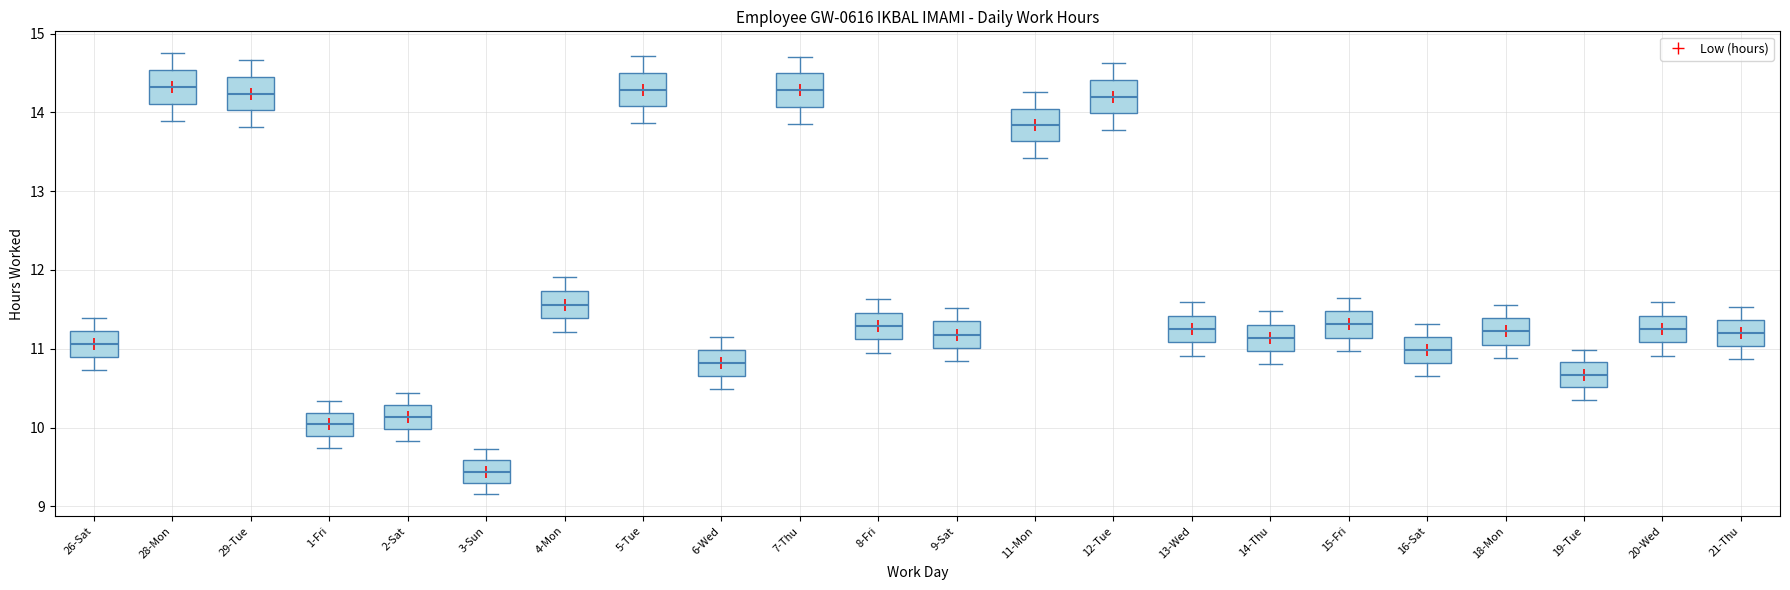

Reading left to right, transcribe this box plot: for each box, give where its median line is, the range the box spans, and where its two whiskers end, as read against the y-axis. The values are not printed on the chart, so give them approximately, as read against the axis.

26-Sat: median 11.1, box 10.9 to 11.2, whiskers 10.7 to 11.4
28-Mon: median 14.3, box 14.1 to 14.5, whiskers 13.9 to 14.7
29-Tue: median 14.2, box 14.0 to 14.5, whiskers 13.8 to 14.7
1-Fri: median 10.0, box 9.9 to 10.2, whiskers 9.7 to 10.3
2-Sat: median 10.1, box 10.0 to 10.3, whiskers 9.8 to 10.4
3-Sun: median 9.4, box 9.3 to 9.6, whiskers 9.2 to 9.7
4-Mon: median 11.6, box 11.4 to 11.7, whiskers 11.2 to 11.9
5-Tue: median 14.3, box 14.1 to 14.5, whiskers 13.9 to 14.7
6-Wed: median 10.8, box 10.7 to 11.0, whiskers 10.5 to 11.1
7-Thu: median 14.3, box 14.1 to 14.5, whiskers 13.9 to 14.7
8-Fri: median 11.3, box 11.1 to 11.5, whiskers 11.0 to 11.6
9-Sat: median 11.2, box 11.0 to 11.3, whiskers 10.8 to 11.5
11-Mon: median 13.8, box 13.6 to 14.0, whiskers 13.4 to 14.3
12-Tue: median 14.2, box 14.0 to 14.4, whiskers 13.8 to 14.6
13-Wed: median 11.3, box 11.1 to 11.4, whiskers 10.9 to 11.6
14-Thu: median 11.1, box 11.0 to 11.3, whiskers 10.8 to 11.5
15-Fri: median 11.3, box 11.1 to 11.5, whiskers 11.0 to 11.6
16-Sat: median 11.0, box 10.8 to 11.1, whiskers 10.7 to 11.3
18-Mon: median 11.2, box 11.1 to 11.4, whiskers 10.9 to 11.6
19-Tue: median 10.7, box 10.5 to 10.8, whiskers 10.3 to 11.0
20-Wed: median 11.3, box 11.1 to 11.4, whiskers 10.9 to 11.6
21-Thu: median 11.2, box 11.0 to 11.4, whiskers 10.9 to 11.5